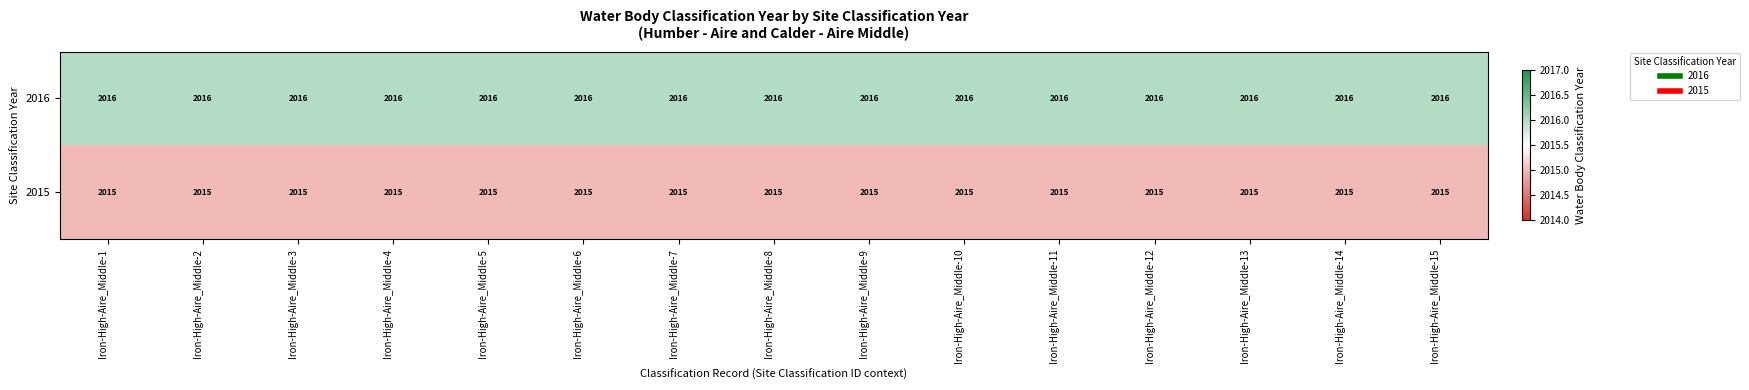

What is the lowest value of the 2016 series?

2016